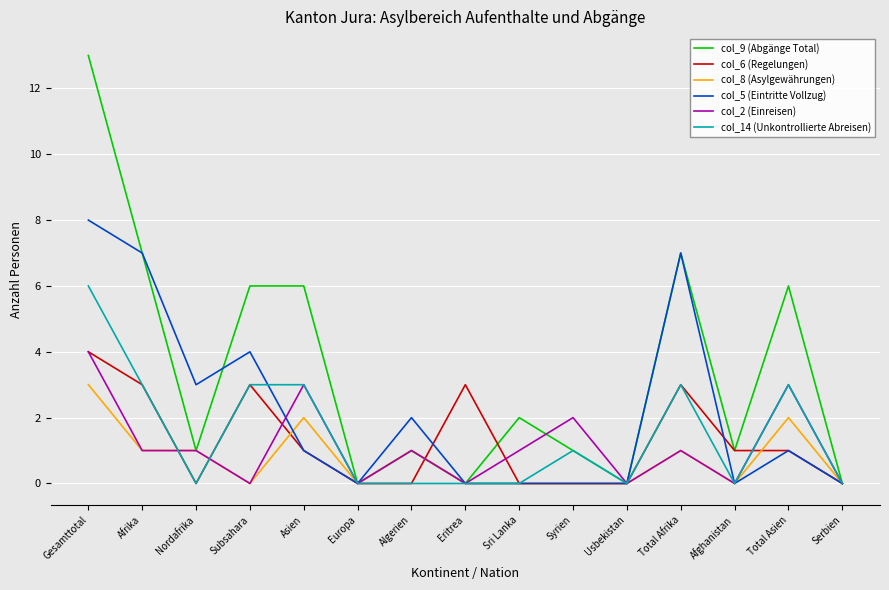

True or false: col_14 (Unkontrollierte Abreisen) has more than 0 points higher than both neighbors.

True